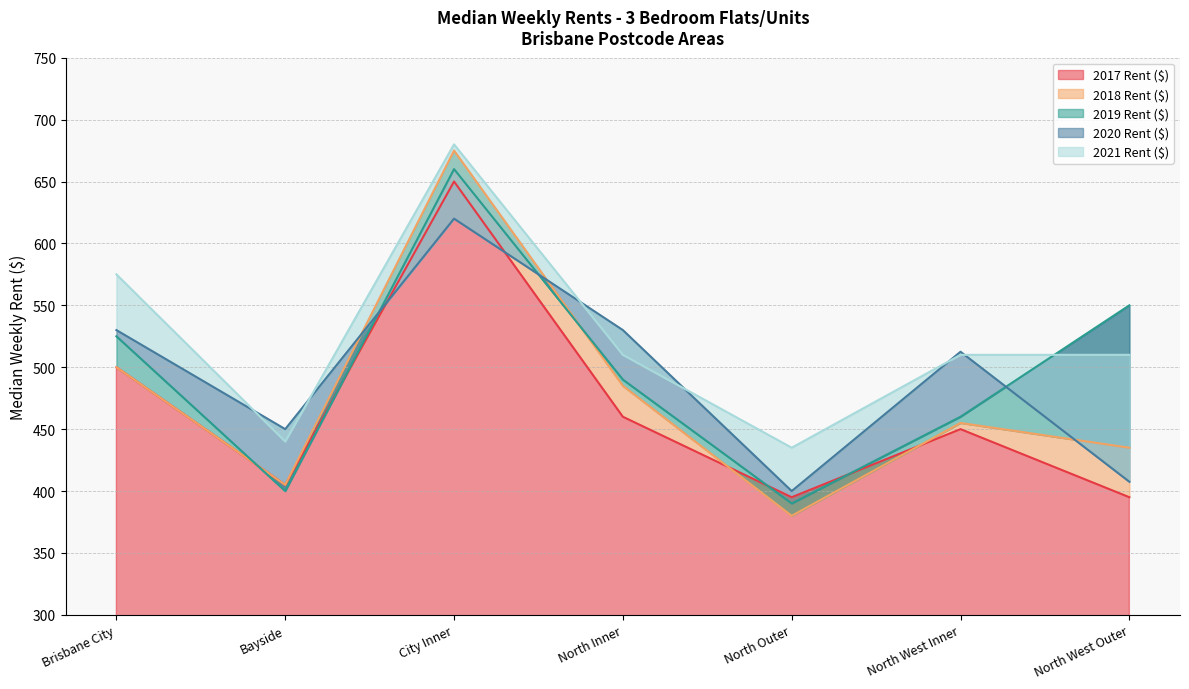

Count the number of categories in the chart.

7